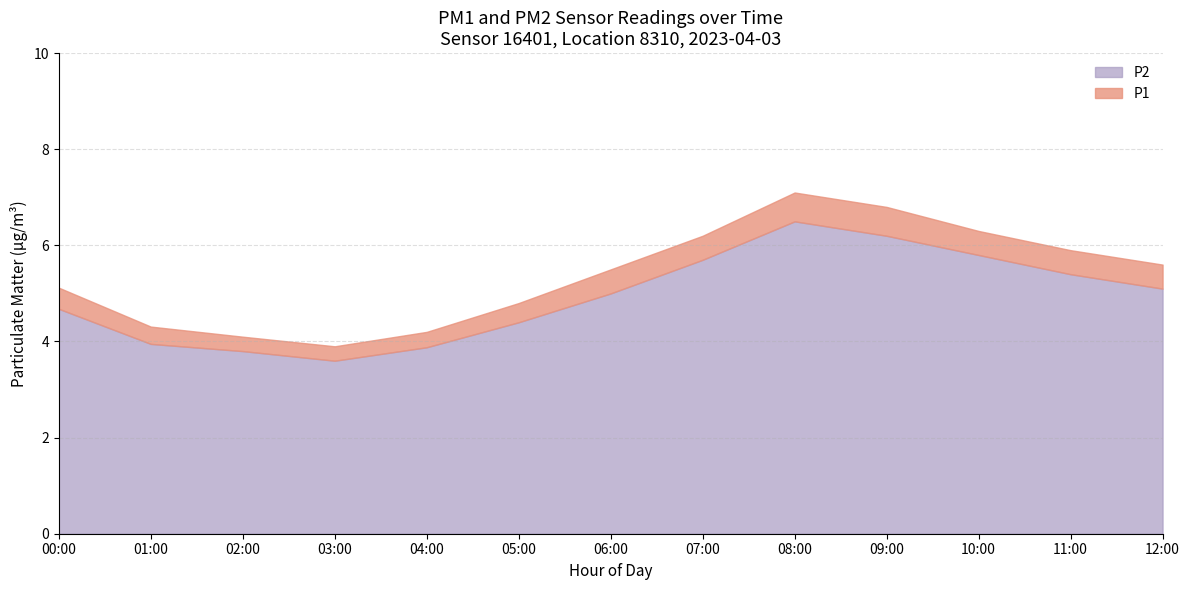

What is the difference between the second highest and second lowest values in the P2 series?

2.4